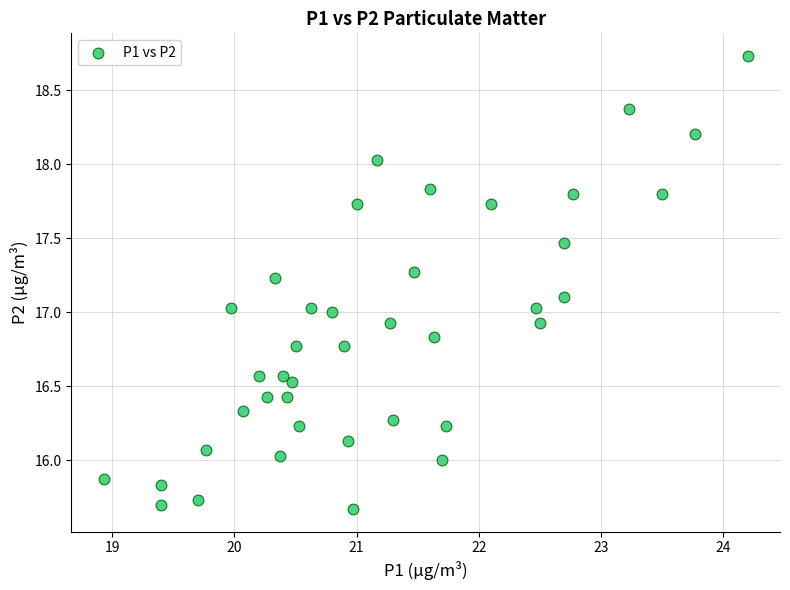

What is the range of X values (max minus min)?

5.3